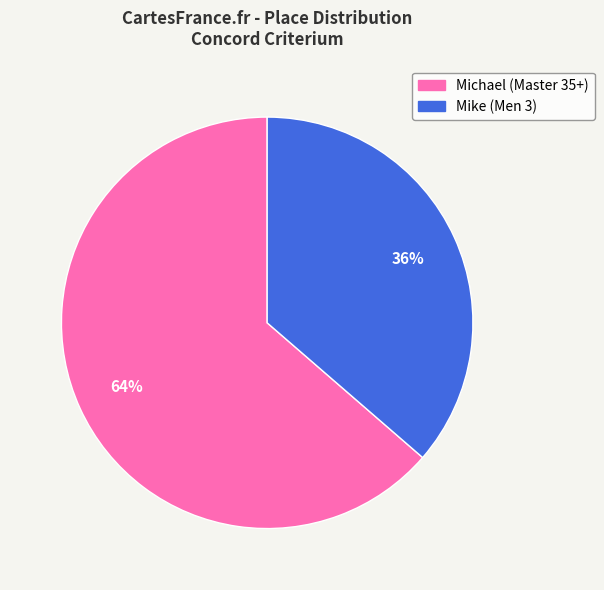

Which slice is the largest?

Michael